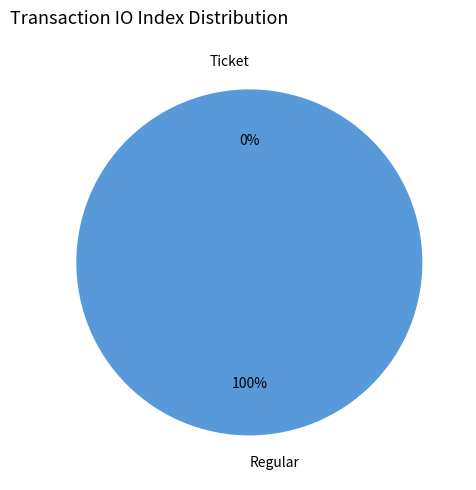

Is the sum of Regular and Ticket greater than half?

Yes